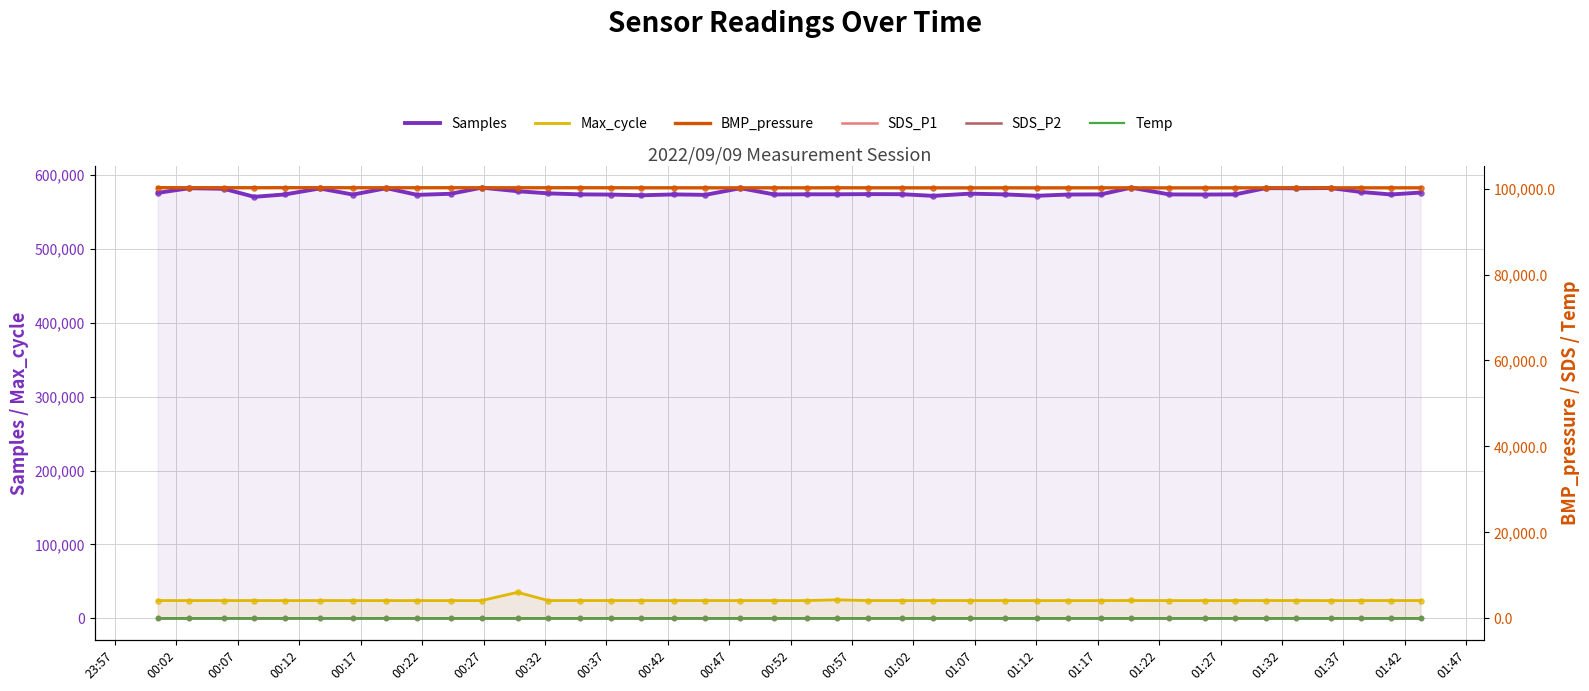

Which series contains the lowest Y value?

SDS_P1